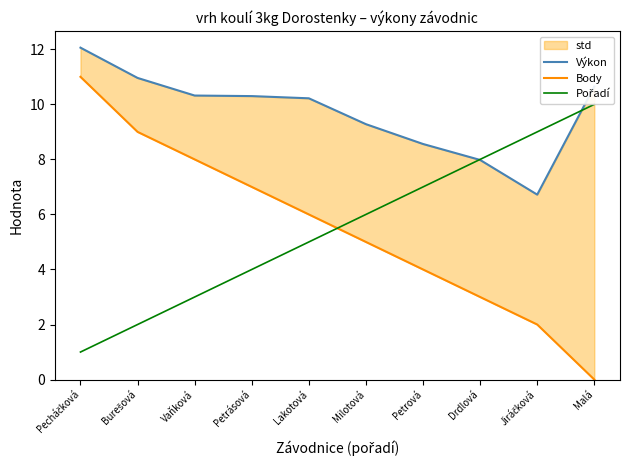

At which category is the sum across all series the highest?

Pecháčková